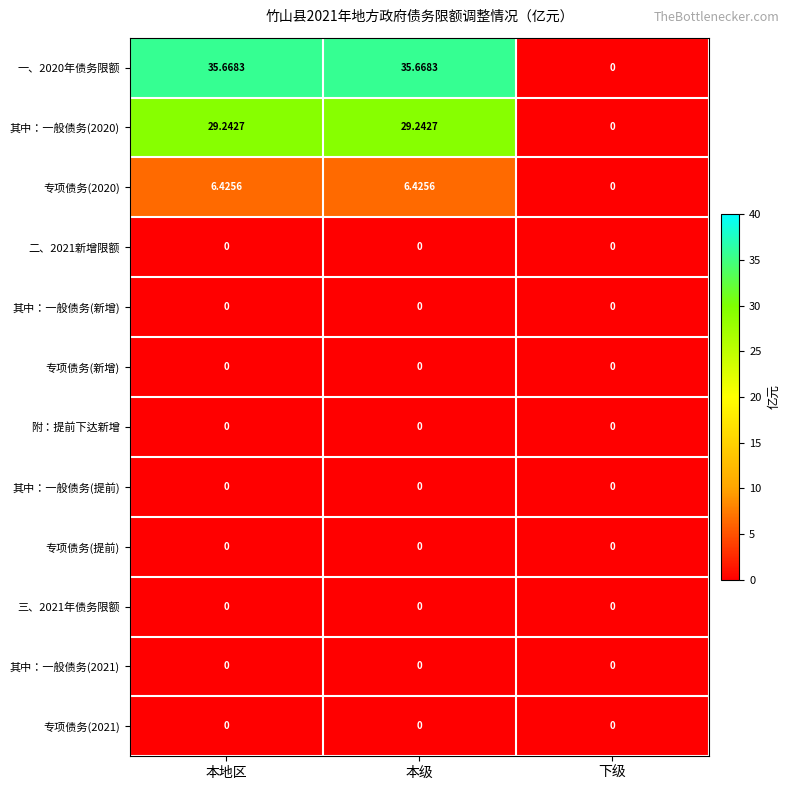

At how many categories does at least one series exceed 5?

2